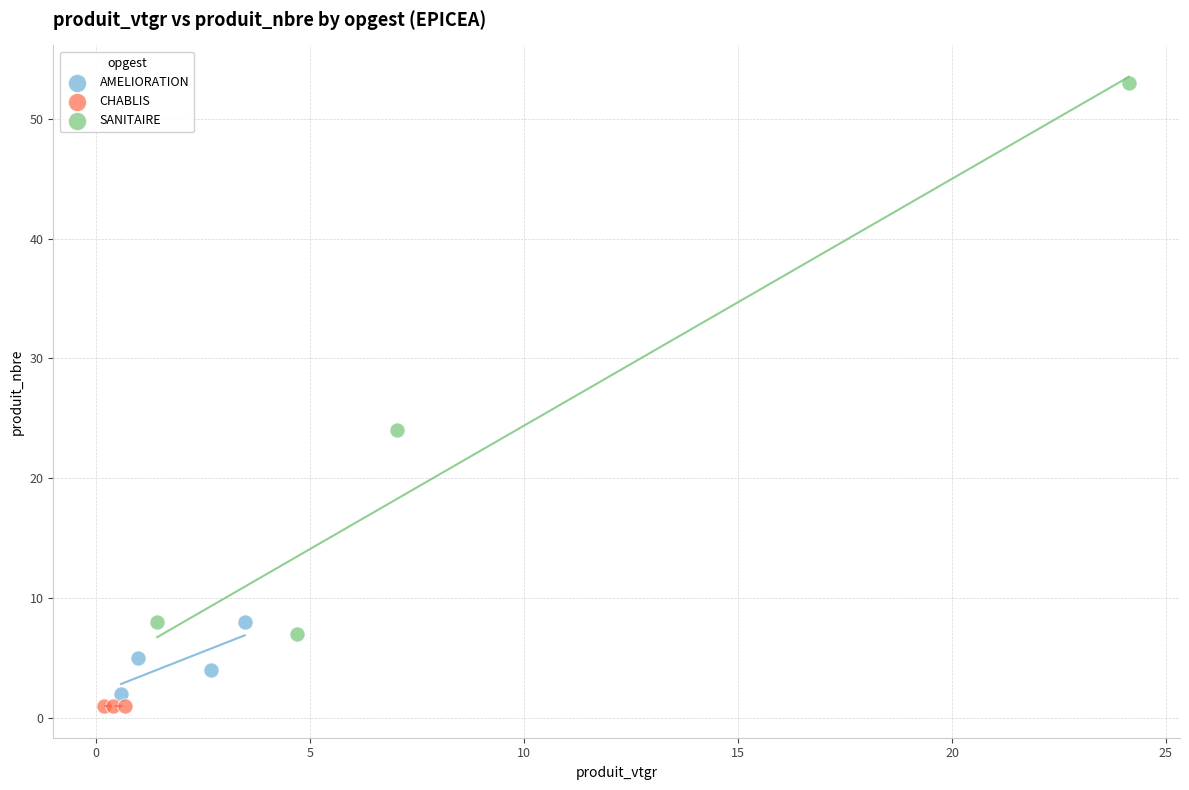

Which series reaches the maximum Y coordinate?

SANITAIRE